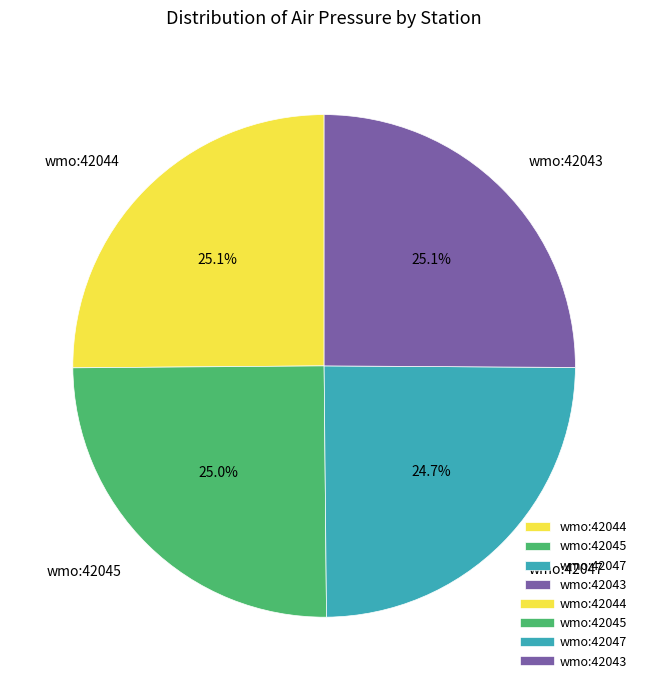

To the nearest percent, what percentage of the pie is wmo:42044?

25%